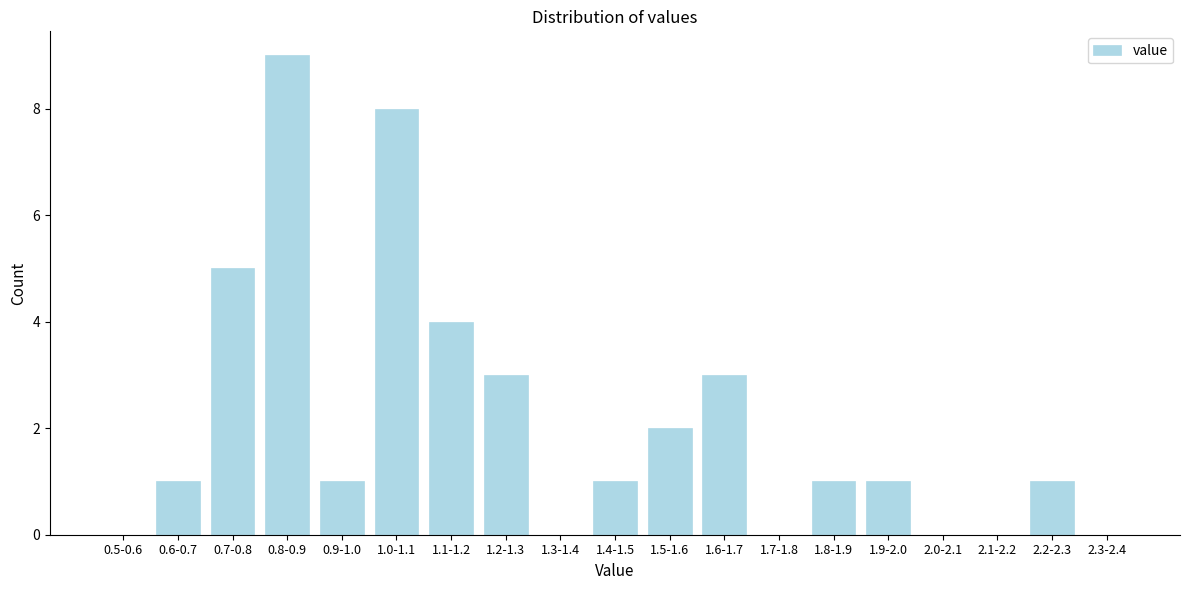

Reading left to right, extract all data points from this chart.

0.5-0.6=0	0.6-0.7=1	0.7-0.8=5	0.8-0.9=9	0.9-1.0=1	1.0-1.1=8	1.1-1.2=4	1.2-1.3=3	1.3-1.4=0	1.4-1.5=1	1.5-1.6=2	1.6-1.7=3	1.7-1.8=0	1.8-1.9=1	1.9-2.0=1	2.0-2.1=0	2.1-2.2=0	2.2-2.3=1	2.3-2.4=0